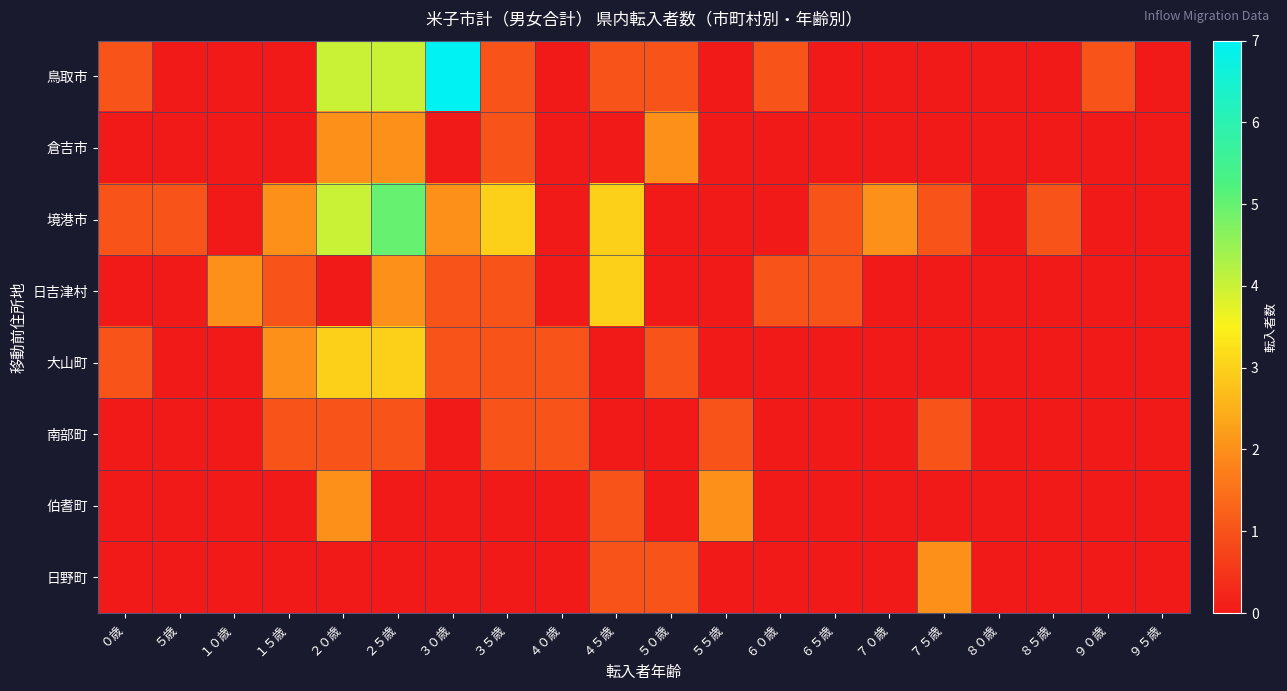

Reading left to right, list all the values displayed in this chart.

鳥取市: ０歳=1	５歳=0	１０歳=0	１５歳=0	２０歳=4	２５歳=4	３０歳=7	３５歳=1	４０歳=0	４５歳=1	５０歳=1	５５歳=0	６０歳=1	６５歳=0	７０歳=0	７５歳=0	８０歳=0	８５歳=0	９０歳=1	９５歳=0
倉吉市: ０歳=0	５歳=0	１０歳=0	１５歳=0	２０歳=2	２５歳=2	３０歳=0	３５歳=1	４０歳=0	４５歳=0	５０歳=2	５５歳=0	６０歳=0	６５歳=0	７０歳=0	７５歳=0	８０歳=0	８５歳=0	９０歳=0	９５歳=0
境港市: ０歳=1	５歳=1	１０歳=0	１５歳=2	２０歳=4	２５歳=5	３０歳=2	３５歳=3	４０歳=0	４５歳=3	５０歳=0	５５歳=0	６０歳=0	６５歳=1	７０歳=2	７５歳=1	８０歳=0	８５歳=1	９０歳=0	９５歳=0
日吉津村: ０歳=0	５歳=0	１０歳=2	１５歳=1	２０歳=0	２５歳=2	３０歳=1	３５歳=1	４０歳=0	４５歳=3	５０歳=0	５５歳=0	６０歳=1	６５歳=1	７０歳=0	７５歳=0	８０歳=0	８５歳=0	９０歳=0	９５歳=0
大山町: ０歳=1	５歳=0	１０歳=0	１５歳=2	２０歳=3	２５歳=3	３０歳=1	３５歳=1	４０歳=1	４５歳=0	５０歳=1	５５歳=0	６０歳=0	６５歳=0	７０歳=0	７５歳=0	８０歳=0	８５歳=0	９０歳=0	９５歳=0
南部町: ０歳=0	５歳=0	１０歳=0	１５歳=1	２０歳=1	２５歳=1	３０歳=0	３５歳=1	４０歳=1	４５歳=0	５０歳=0	５５歳=1	６０歳=0	６５歳=0	７０歳=0	７５歳=1	８０歳=0	８５歳=0	９０歳=0	９５歳=0
伯耆町: ０歳=0	５歳=0	１０歳=0	１５歳=0	２０歳=2	２５歳=0	３０歳=0	３５歳=0	４０歳=0	４５歳=1	５０歳=0	５５歳=2	６０歳=0	６５歳=0	７０歳=0	７５歳=0	８０歳=0	８５歳=0	９０歳=0	９５歳=0
日野町: ０歳=0	５歳=0	１０歳=0	１５歳=0	２０歳=0	２５歳=0	３０歳=0	３５歳=0	４０歳=0	４５歳=1	５０歳=1	５５歳=0	６０歳=0	６５歳=0	７０歳=0	７５歳=2	８０歳=0	８５歳=0	９０歳=0	９５歳=0